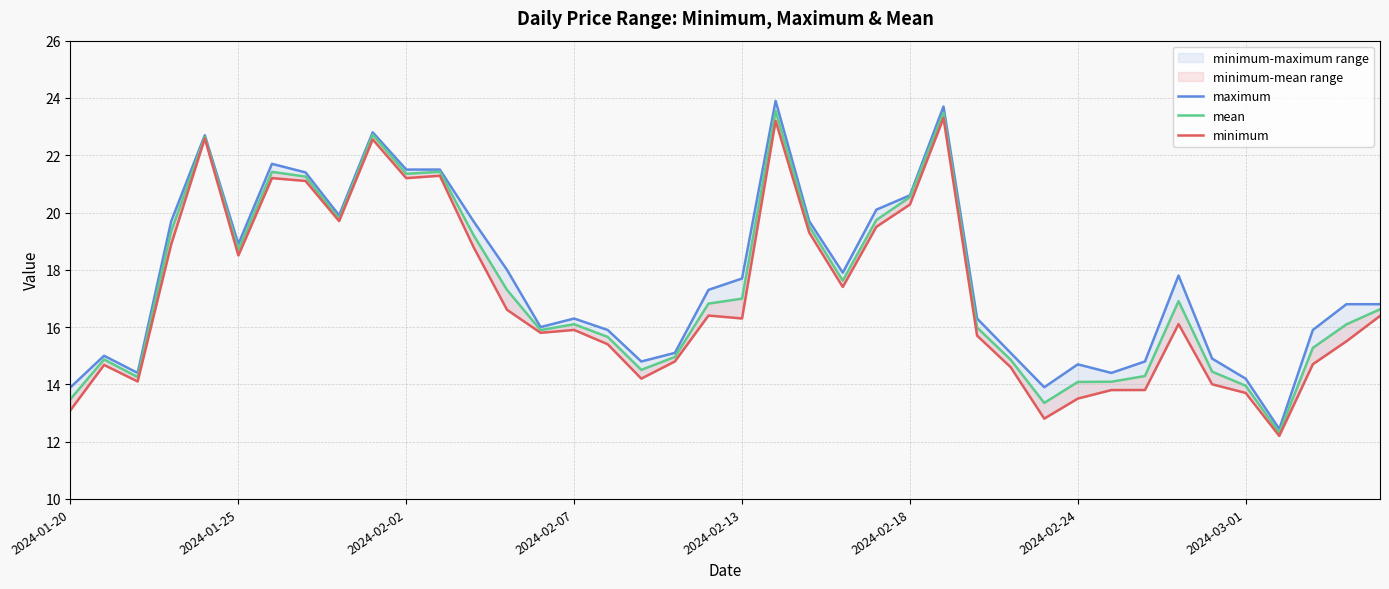

What are all the series names shown in the legend?

maximum, mean, minimum